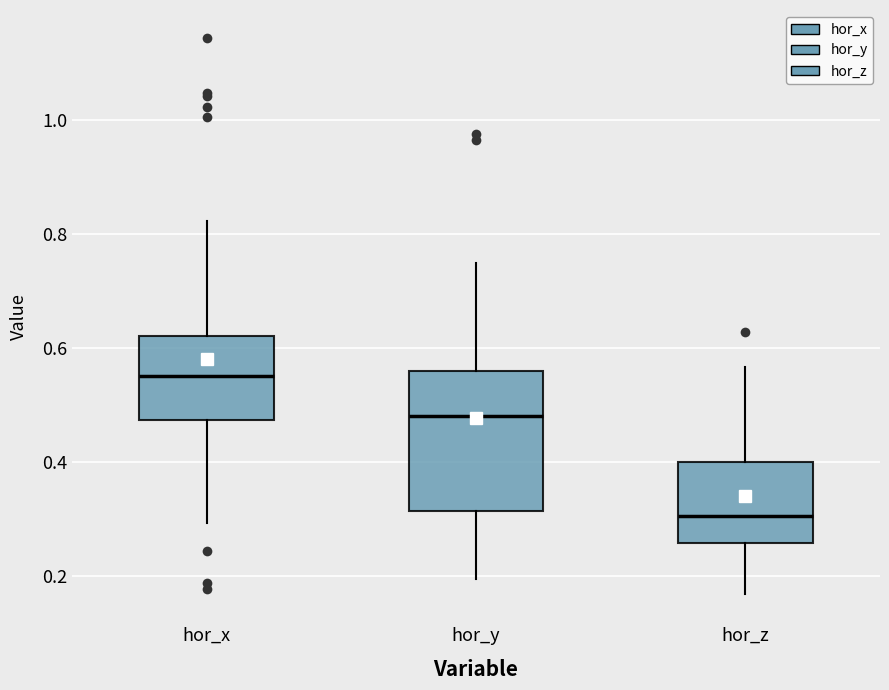

Which box has the highest median line?

hor_x